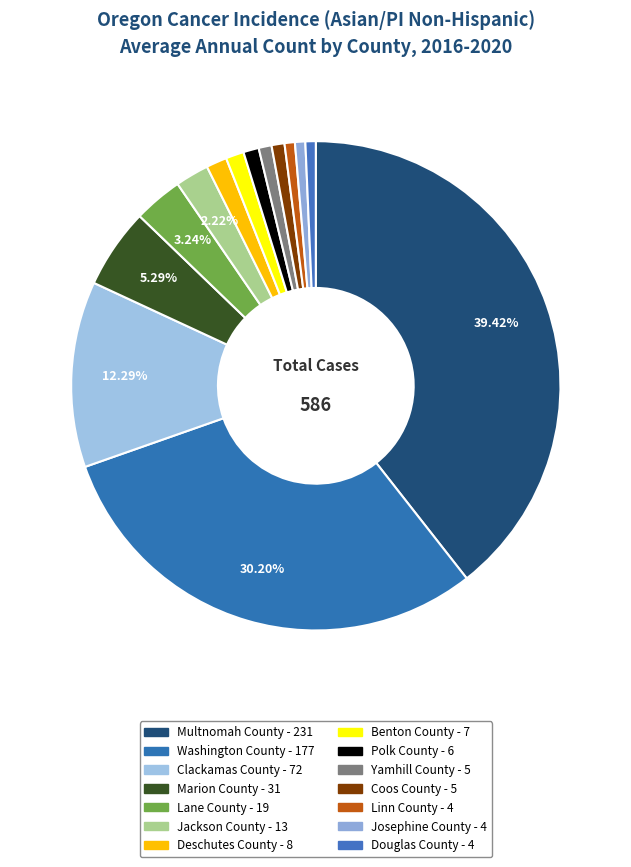

Combined, what portion of the pie is Washington County and Jackson County?

32.4%